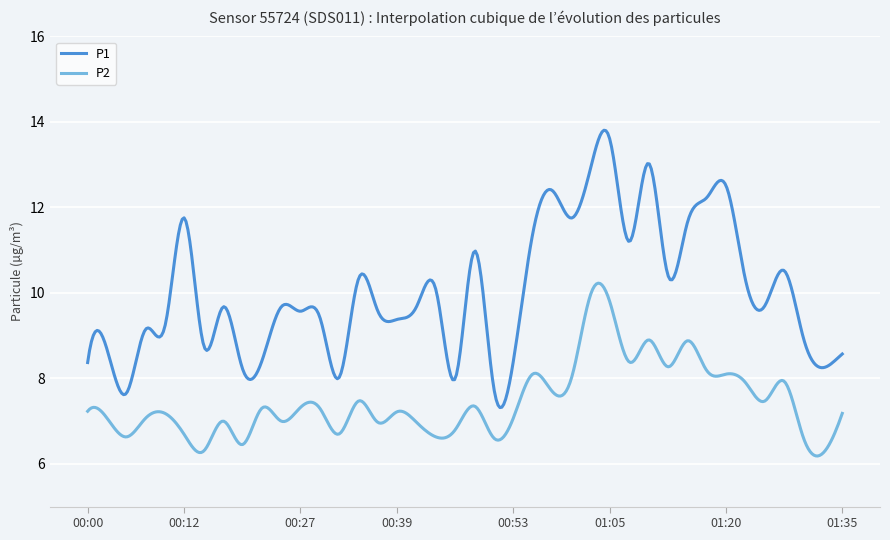

Rank the series by their maximum value, from lowest to highest.

P2, P1